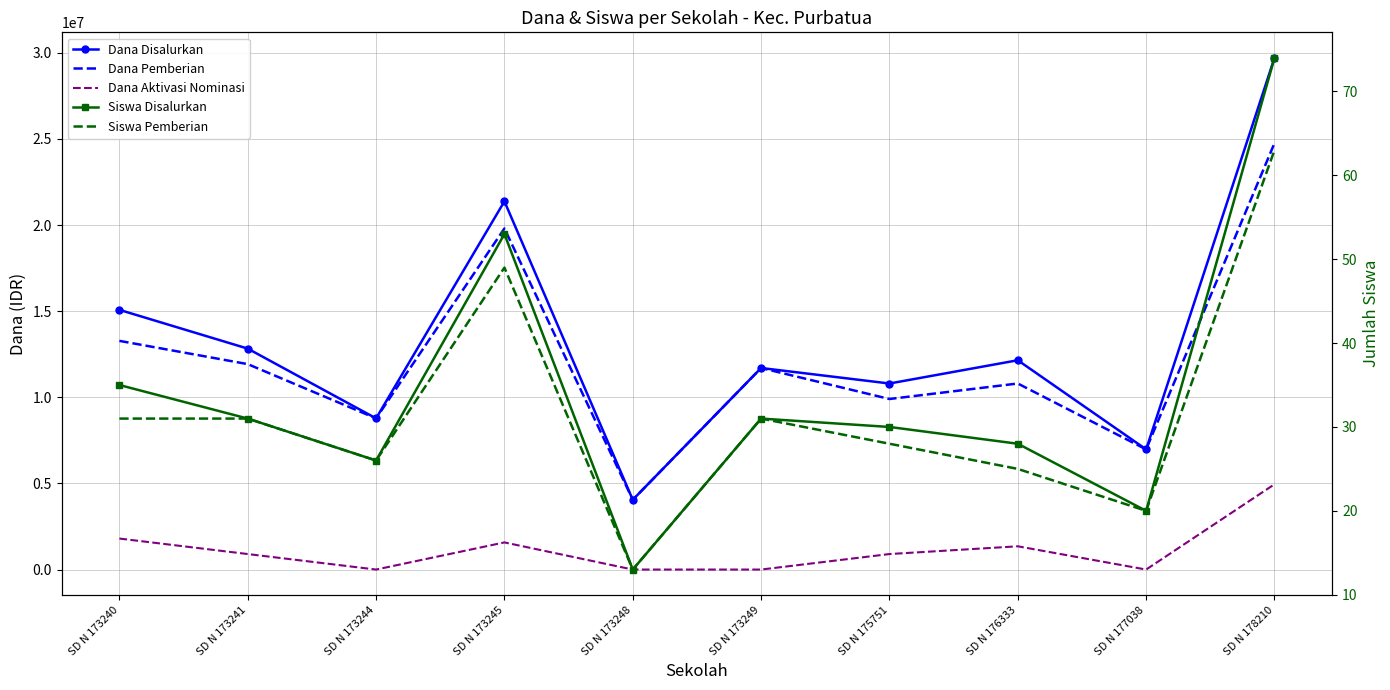

The Dana Disalurkan series shows 4644973 at SD N 173240. True or false?

False